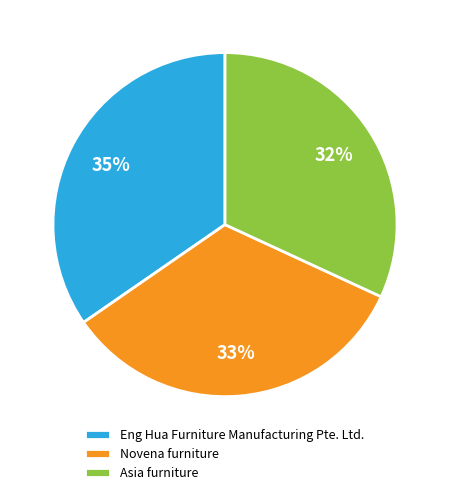

Is it true that Novena furniture is 41% of the pie?

False